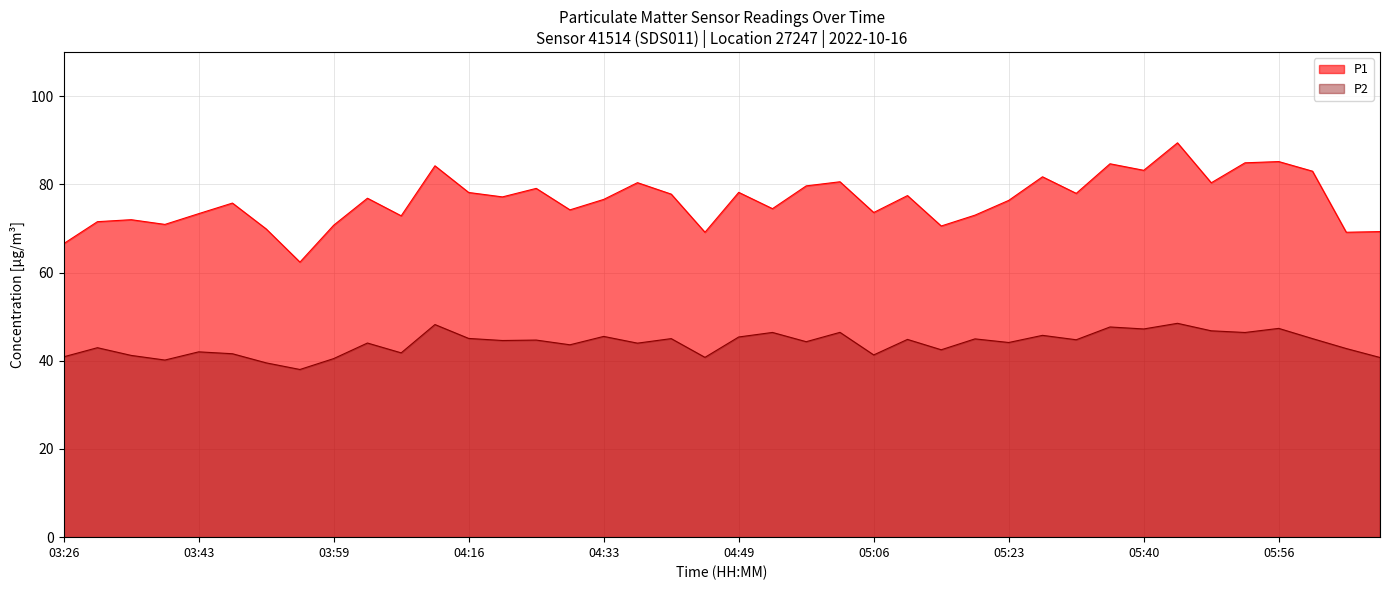

What value does the P2 series have at 04:20?

44.6